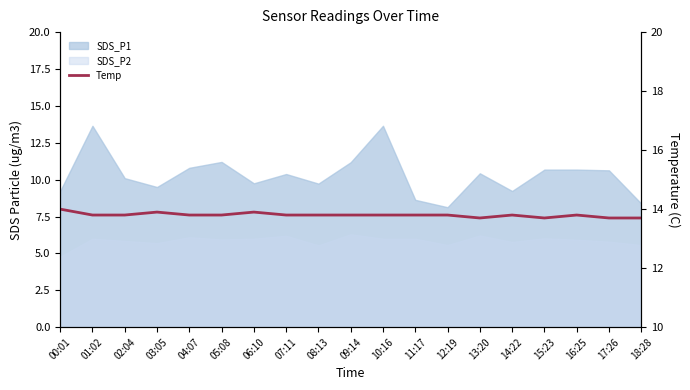

How many lines are shown in the chart?

1